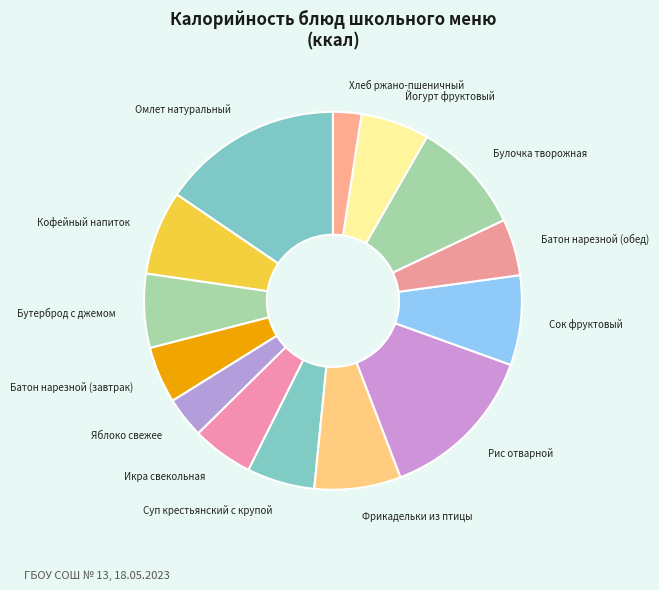

Is the sum of Сок фруктовый and Омлет натуральный greater than half?

No